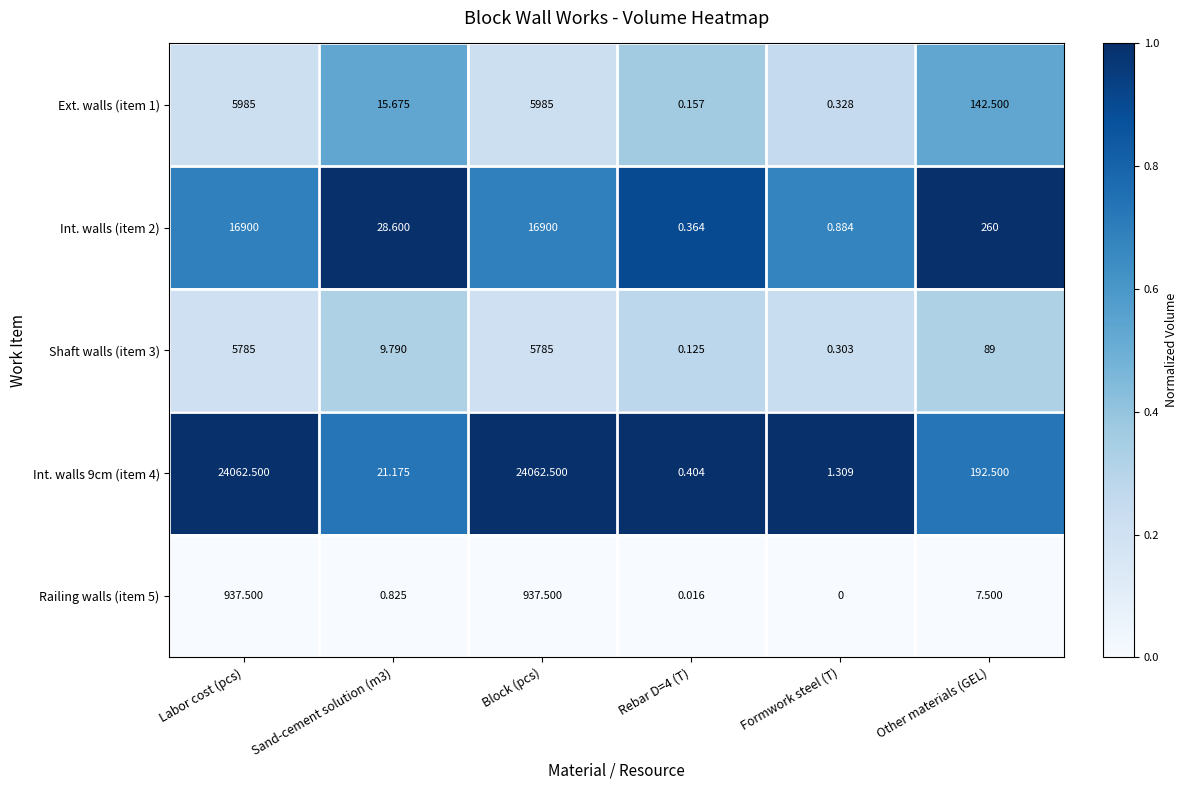

At which label does Railing walls (item 5) first exceed 7?

Labor cost (pcs)